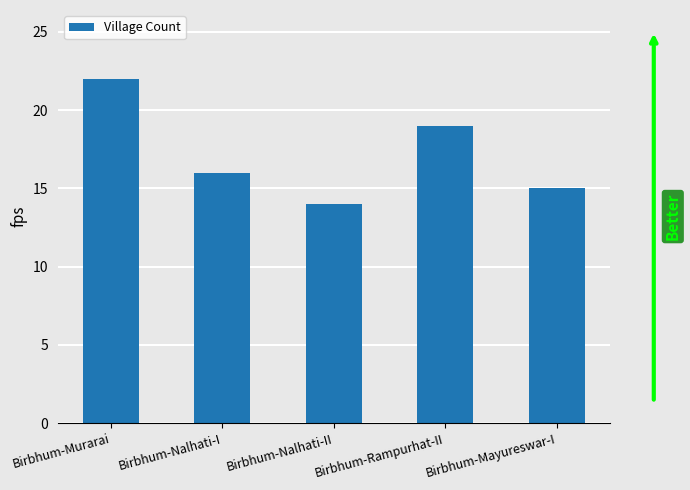

Is it true that the value at Birbhum-Rampurhat-II is 27?

False